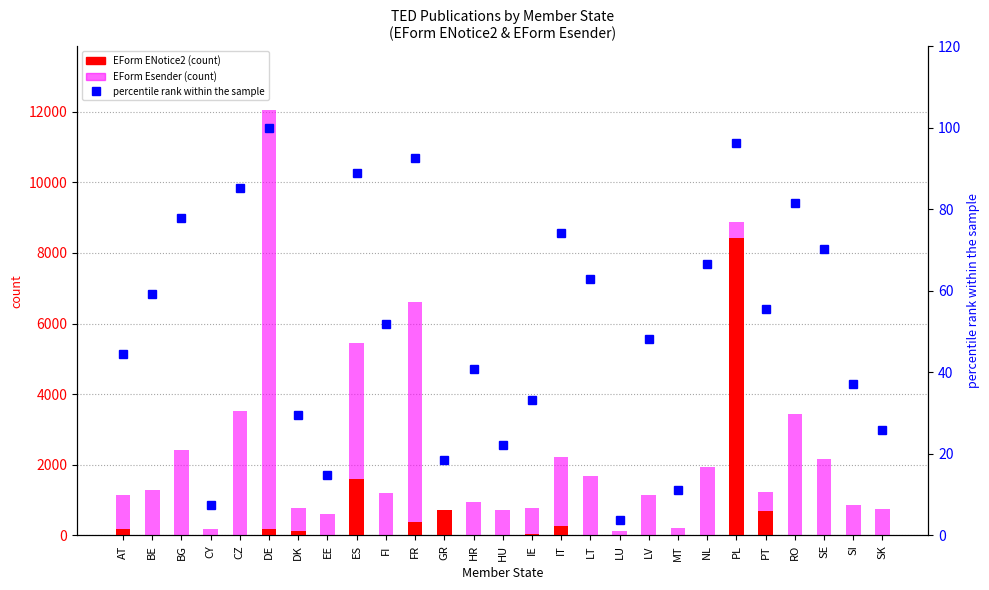

How many data points in percentile rank within the sample are above 51?

14